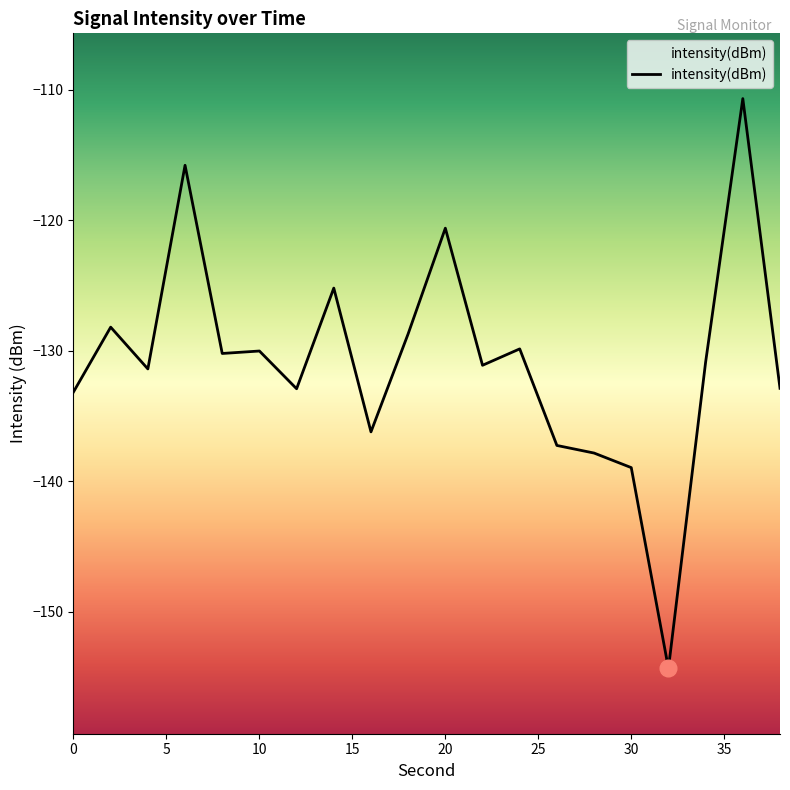

How many interior local peaks (higher than both neighbors) does the data have?

7